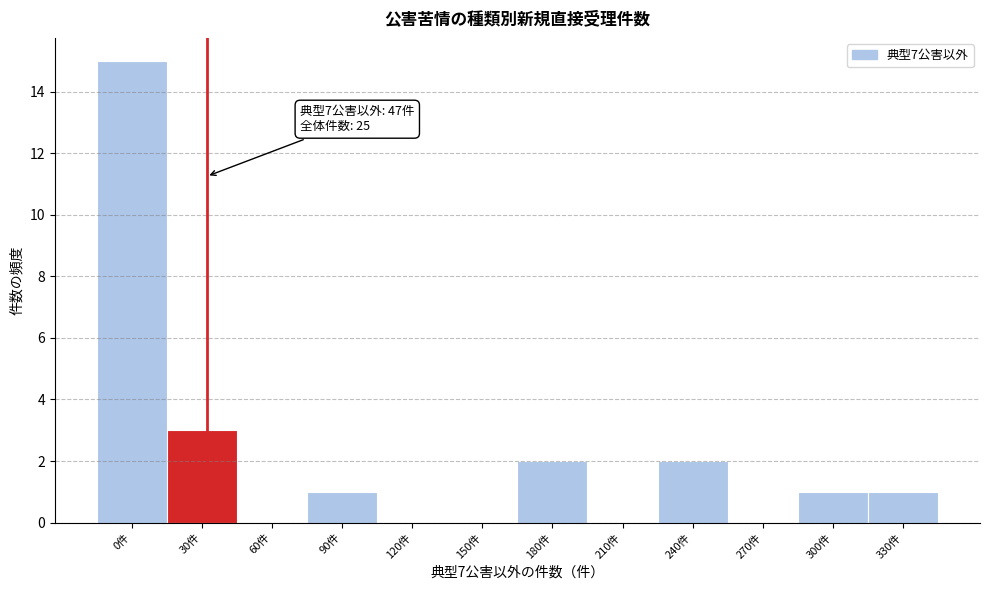

Reading left to right, what are all the values shown in this chart?

0件=15	30件=3	60件=0	90件=1	120件=0	150件=0	180件=2	210件=0	240件=2	270件=0	300件=1	330件=1